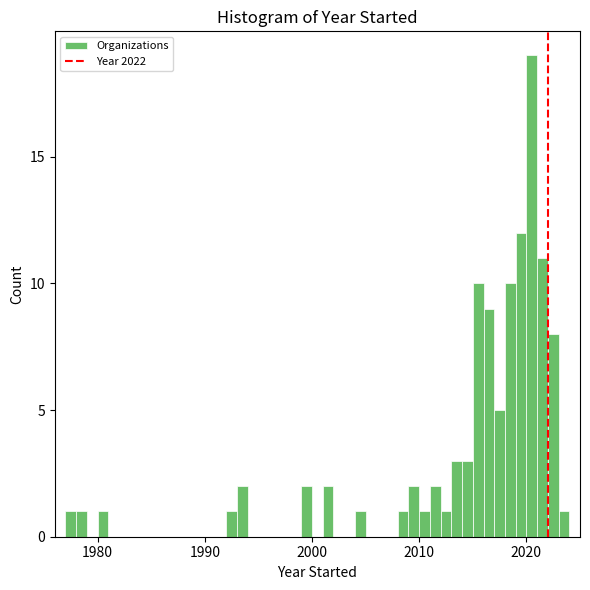

Read against the x-axis, roughly where is the centre of the tallest bar?

2021